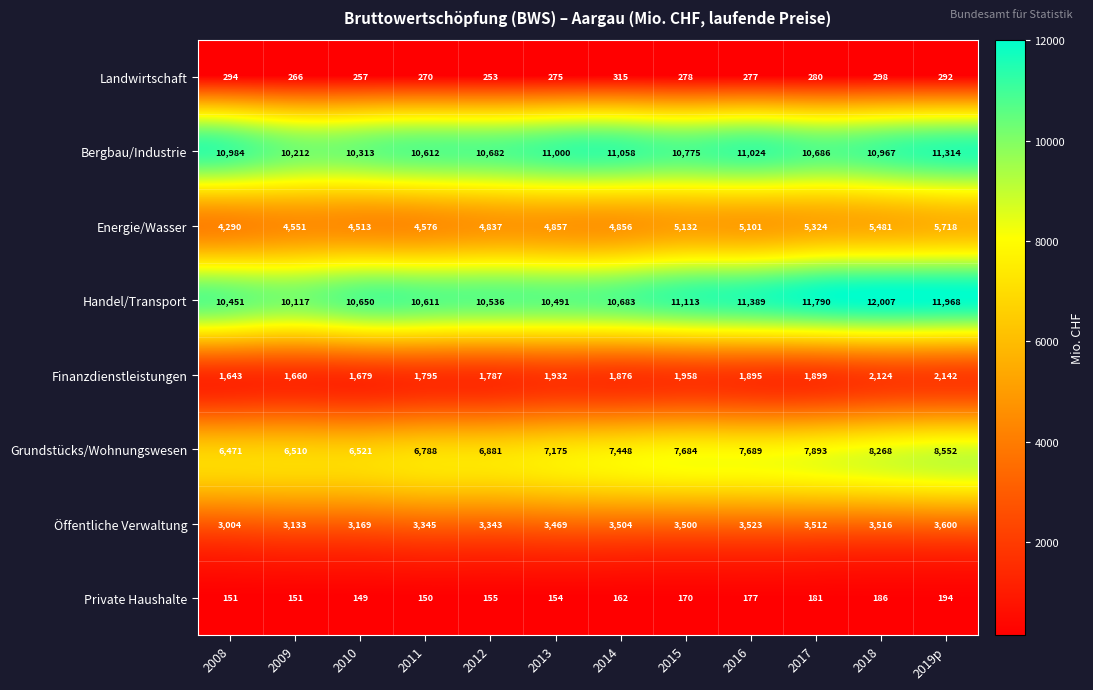

Which series has the widest spread of values?

Grundstücks/Wohnungswesen